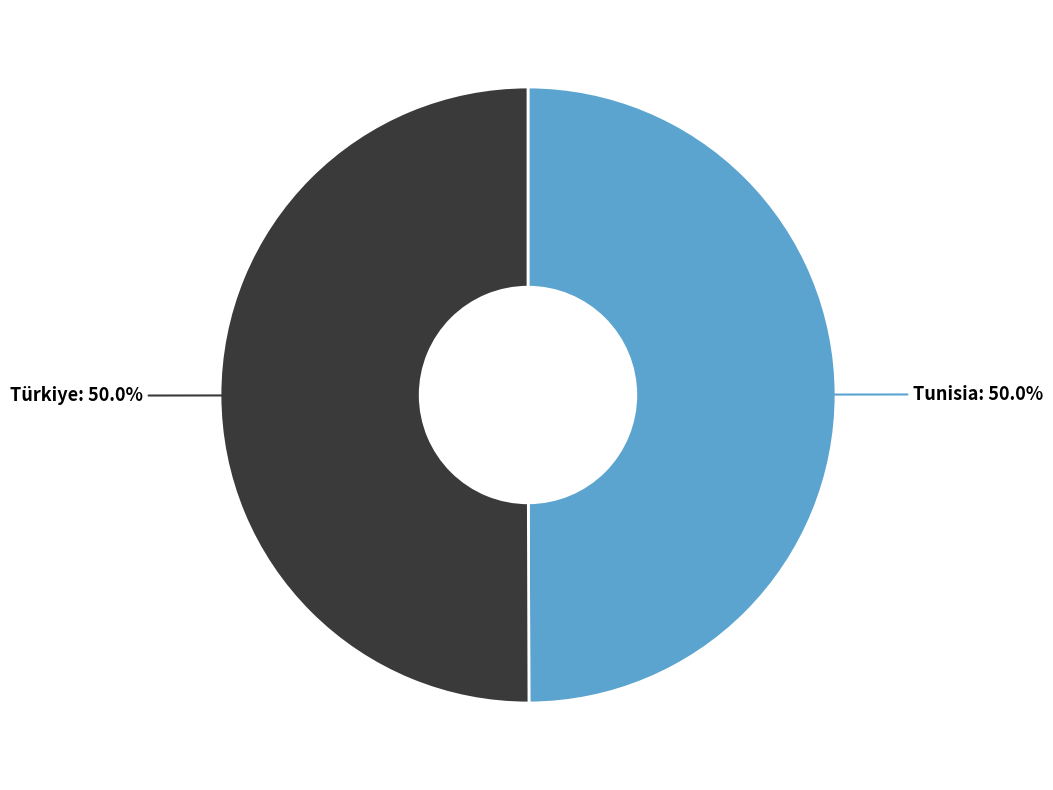

Count the number of slices in the pie.

2